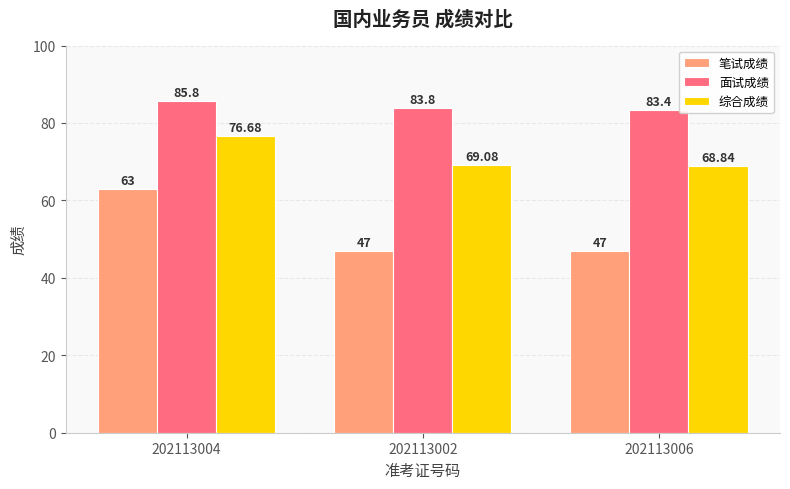

Count the 面试成绩 values in the range 83 to 85.

2